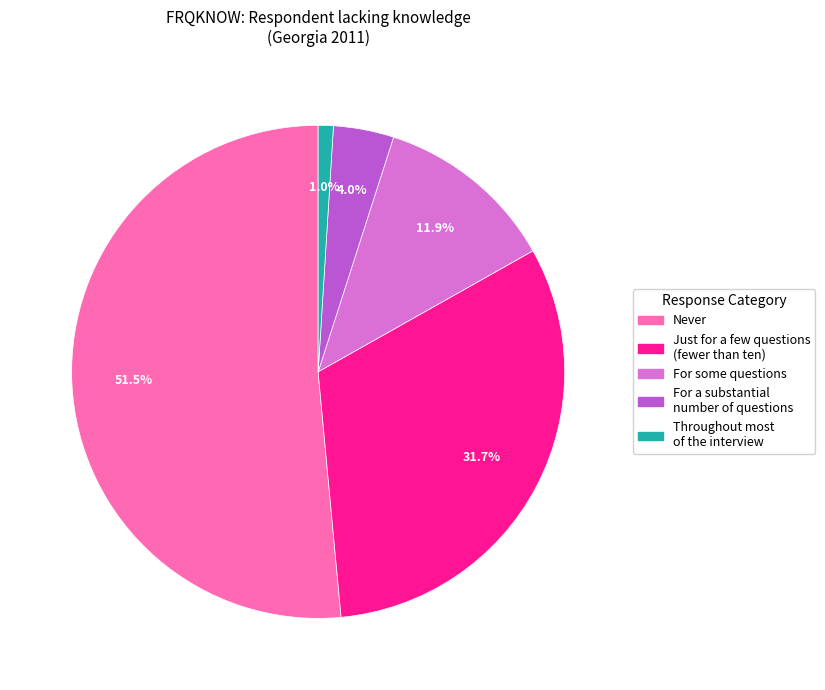

Is the sum of For some questions and For a substantial number of questions greater than half?

No